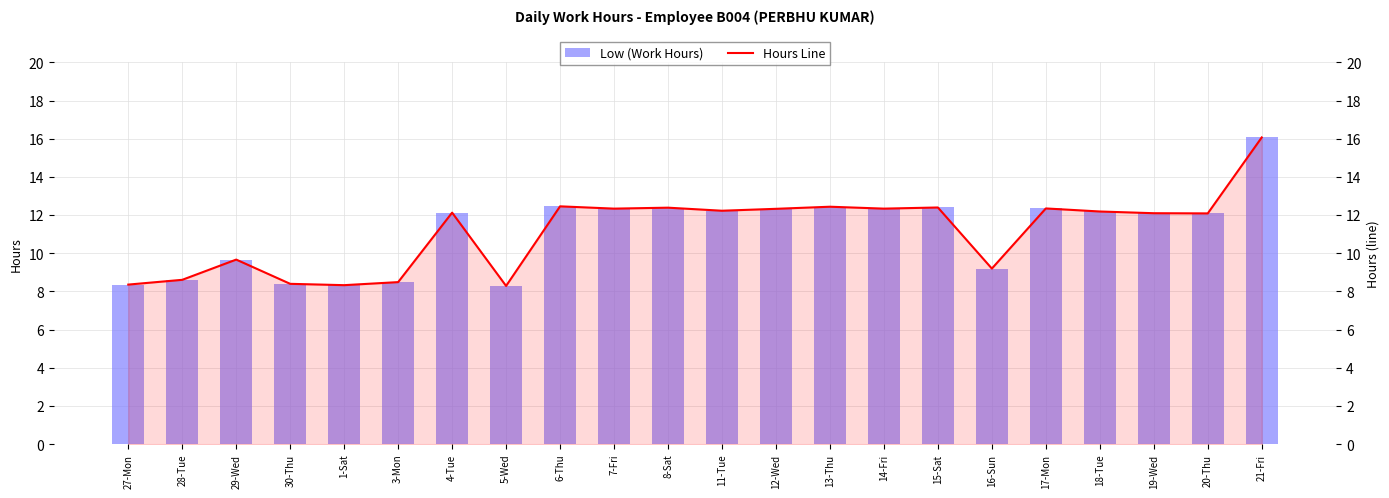

What is the label of the 10th bar from the left?

7-Fri